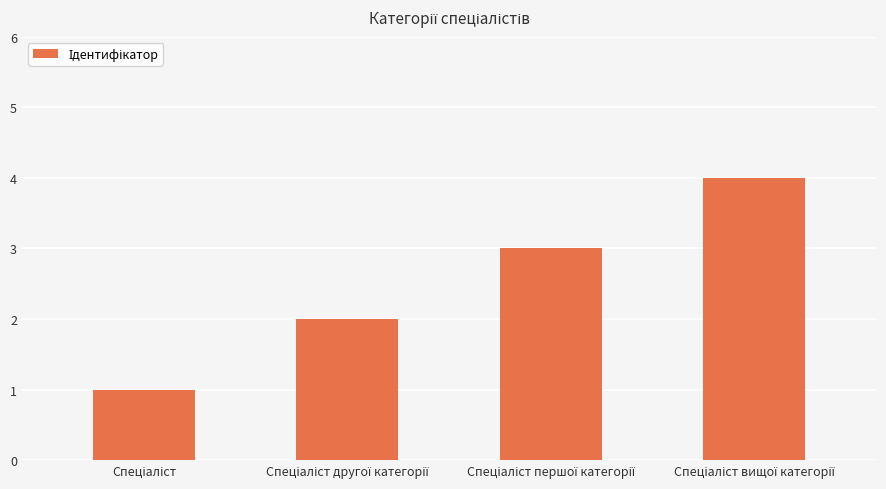

What is the greatest value displayed?

4